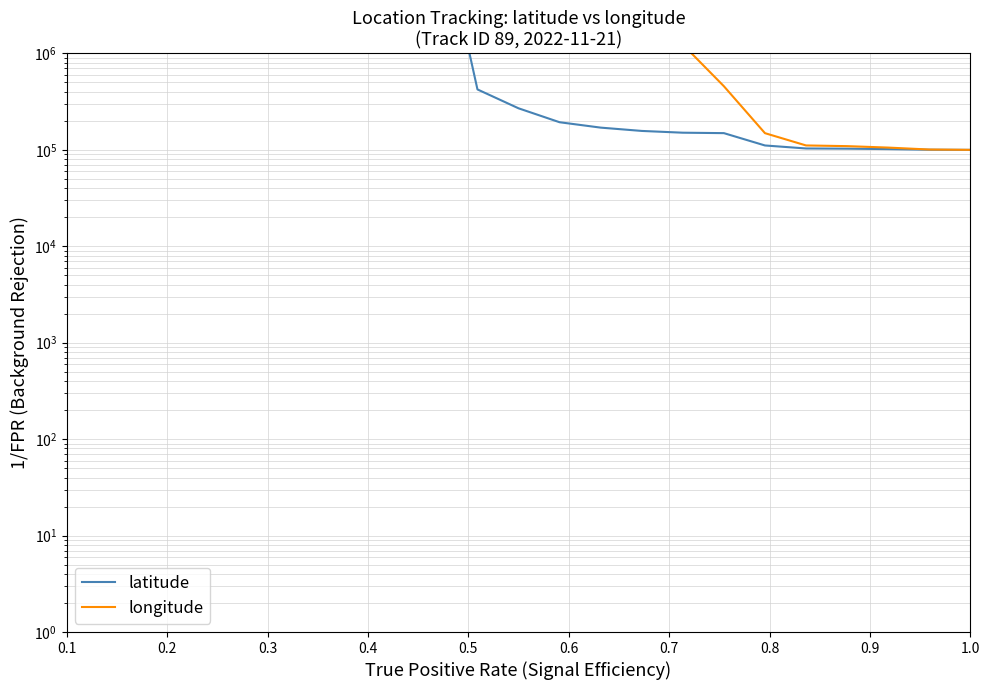

Rank the series by their average value, from highest to lowest.

latitude, longitude